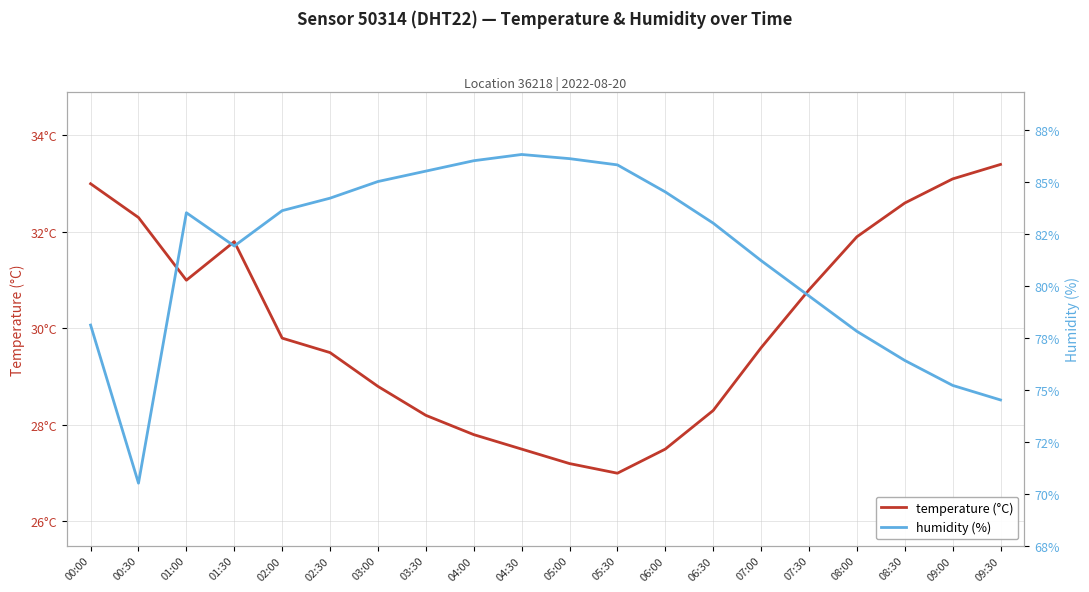

At how many categories does at least one series exceed 59?

20